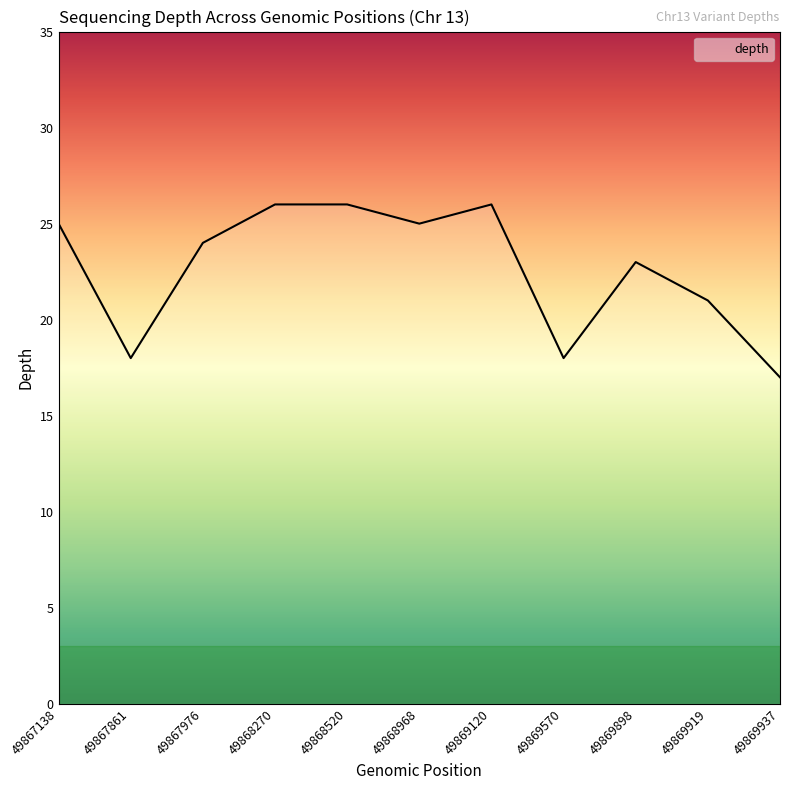

What is the difference between the maximum and minimum values?

9